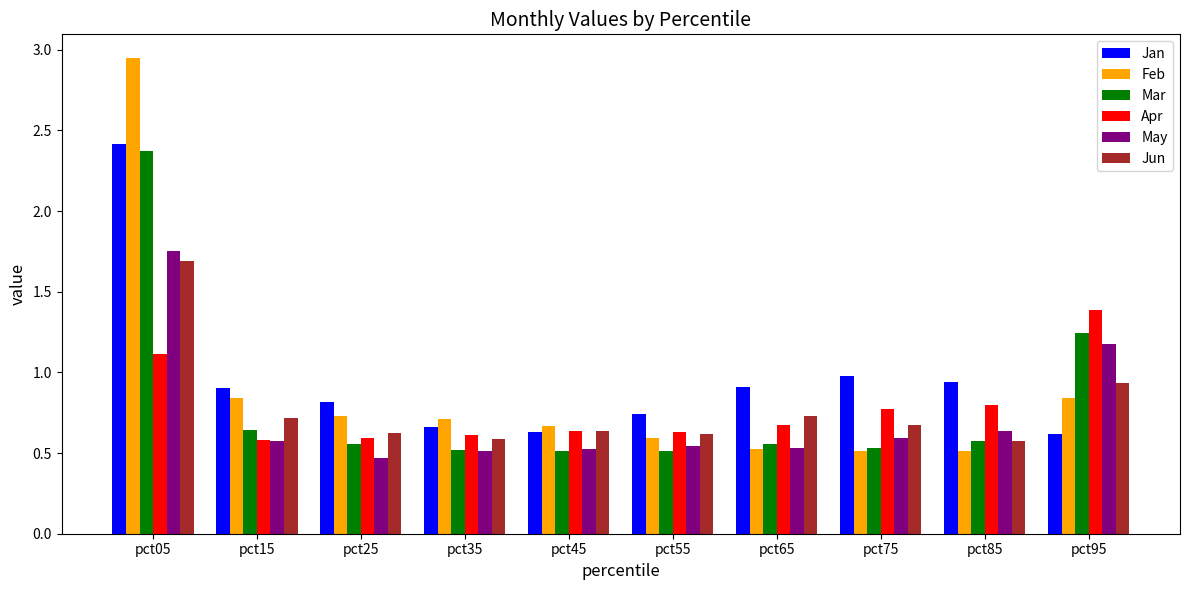

Which category has the highest value in the May series?

pct05